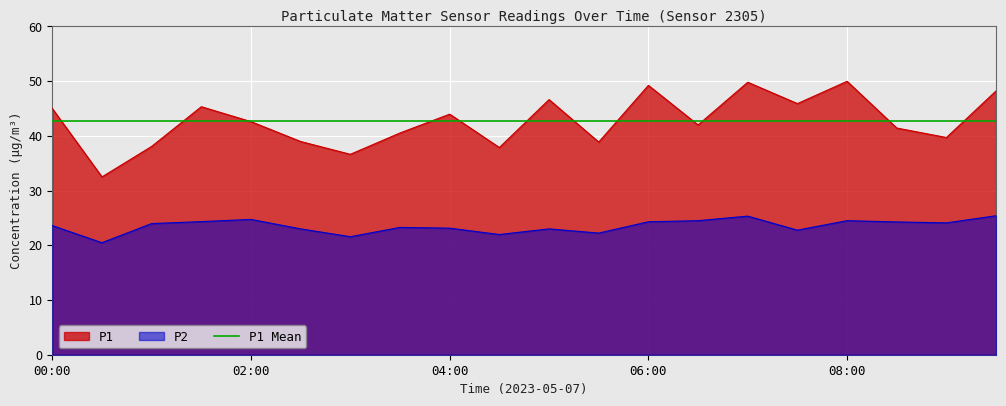

Reading left to right, list all the values displayed in this chart.

P1: 45.0	32.5	38.1	45.3	42.6	39.0	36.6	40.5	44.0	37.9	46.6	38.9	49.2	42.0	49.8	45.9	50.0	41.4	39.7	48.2
P2: 23.6	20.5	24.0	24.3	24.7	23.0	21.6	23.3	23.1	22.0	23.0	22.2	24.3	24.5	25.3	22.8	24.5	24.3	24.1	25.4